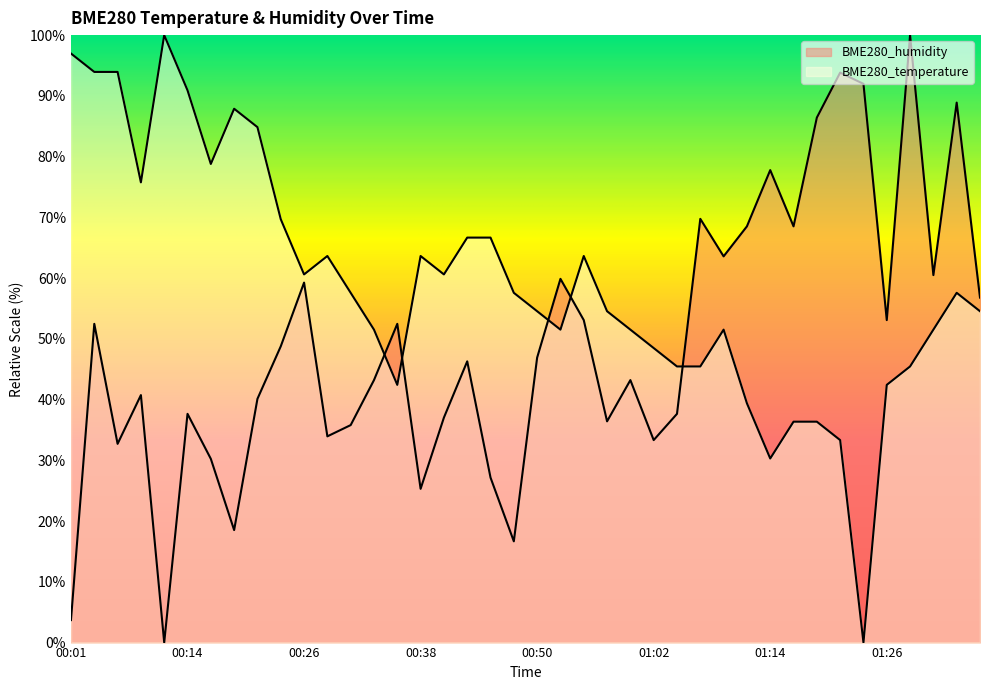

How many lines are shown in the chart?

2